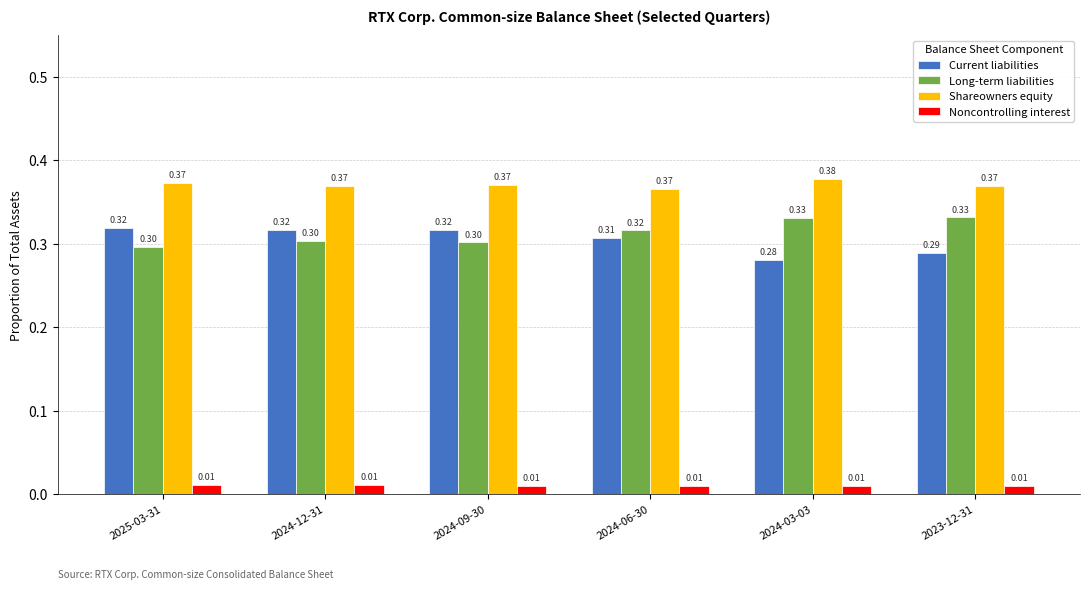

What is the sum of the Long-term liabilities values at 2025-03-31 and 2024-09-30?

0.6